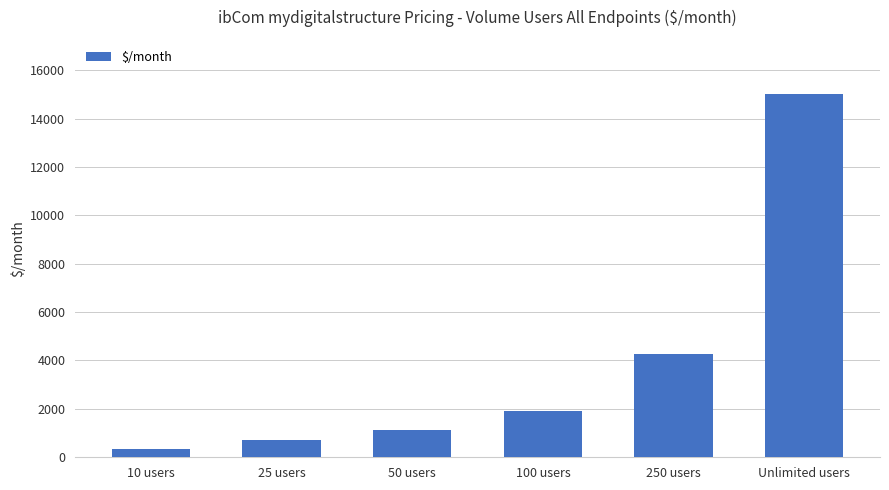

Which label corresponds to the smallest value in the chart?

10 users